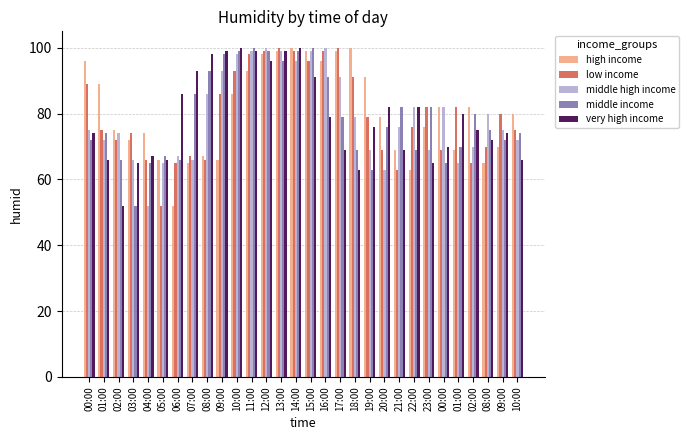

Rank the series by their maximum value, from lowest to highest.

high income, low income, middle high income, middle income, very high income